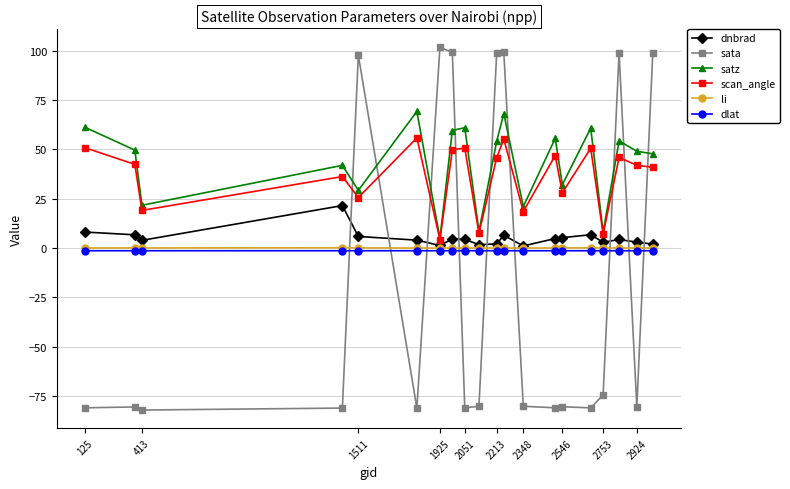

What is the difference between the second highest and second lowest values in the sata series?

180.3